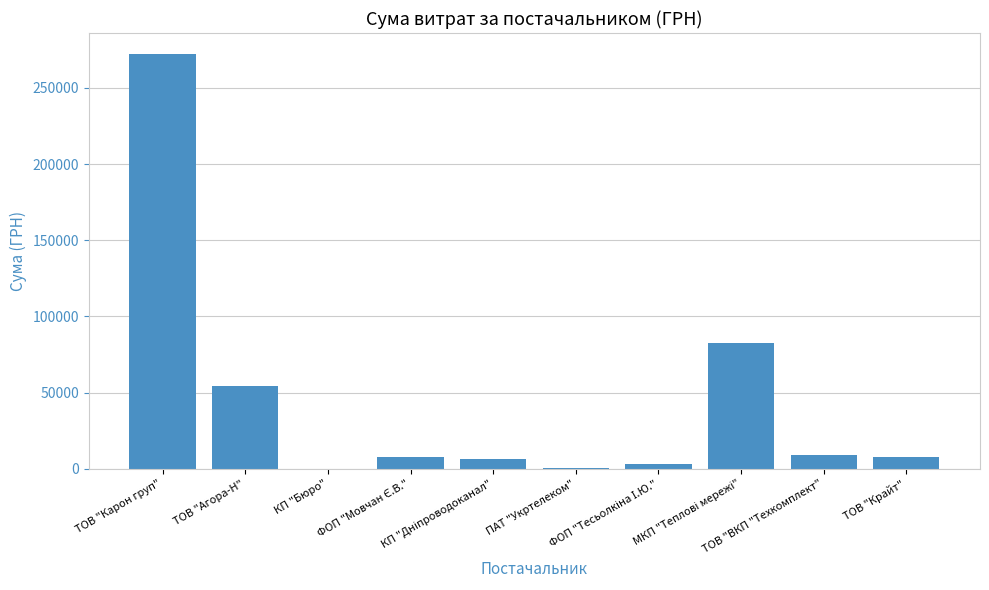

How many data points are above 7889?

5